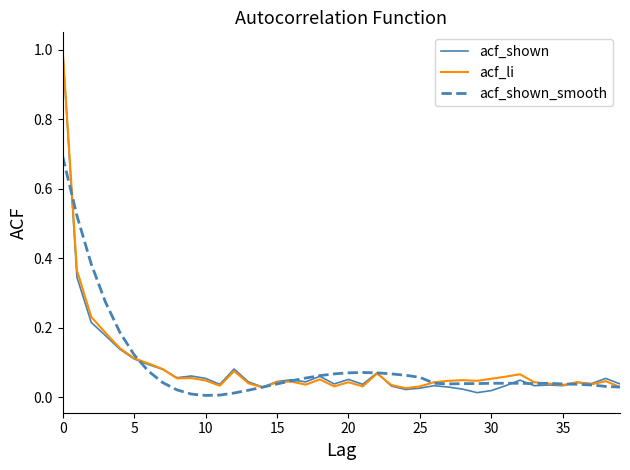

How many times do acf_shown and acf_li cross each other?

2